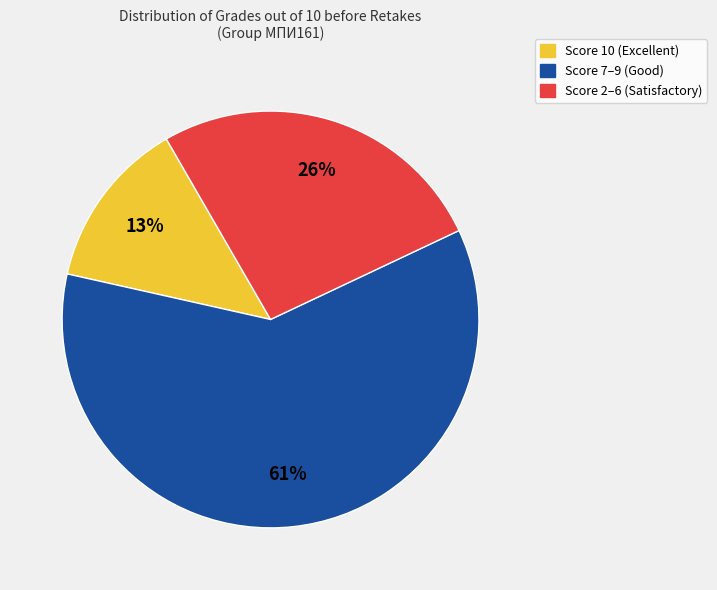

Does any single category account for the majority?

Yes